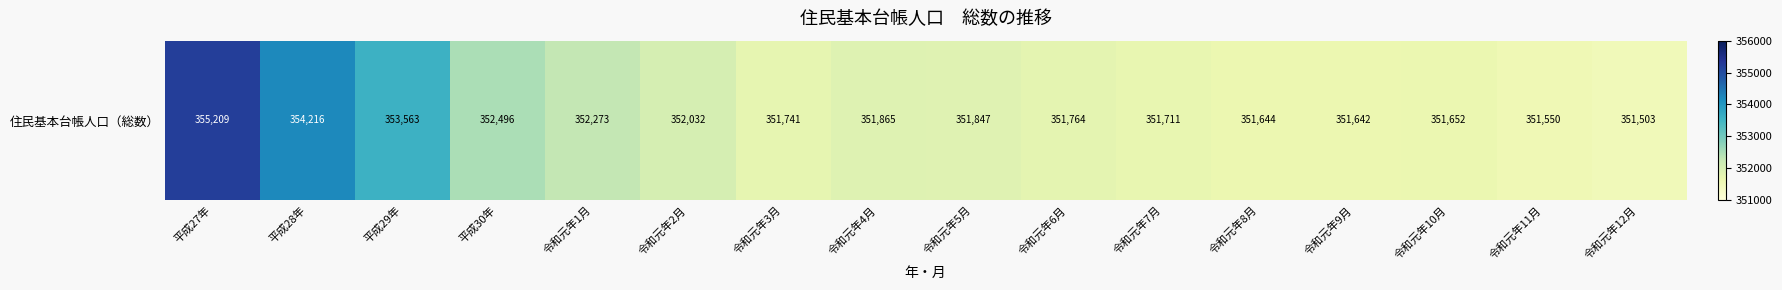

Is it true that the value at 平成28年 is 354216?

True